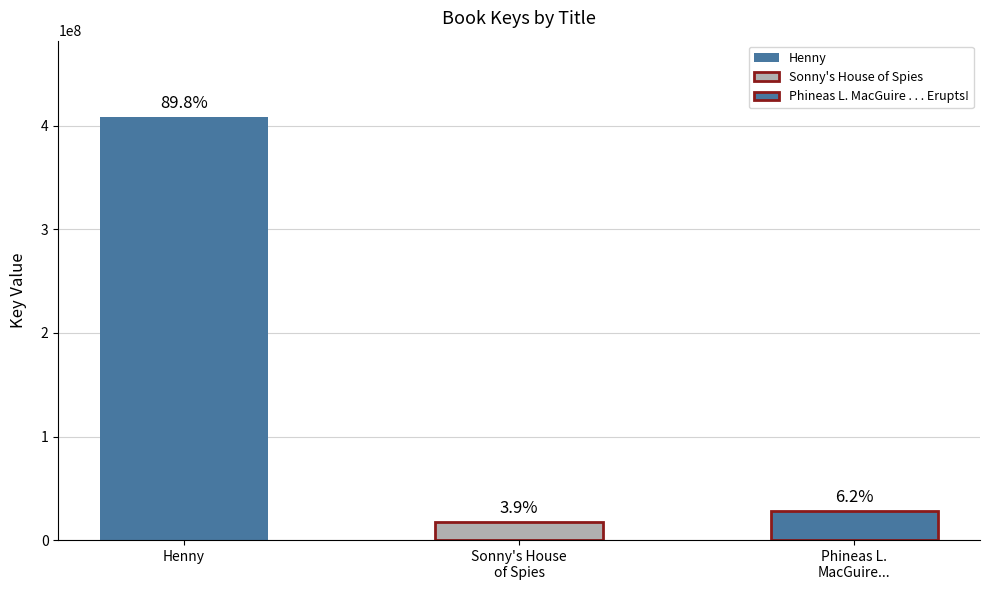

True or false: the data shows 28434649 at Phineas L. MacGuire . . . Erupts!.

True